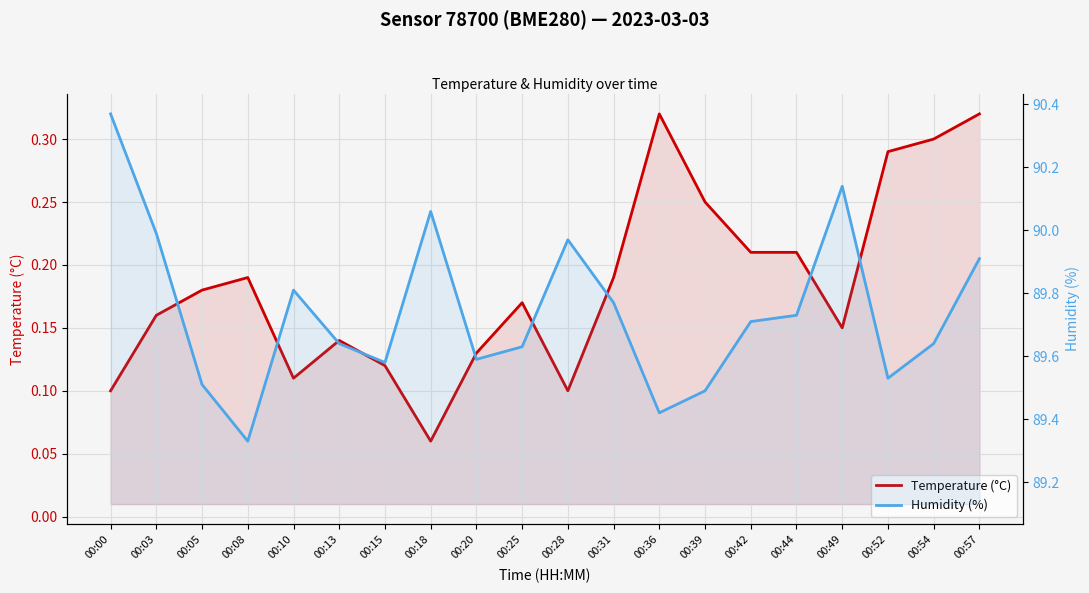

How many lines are shown in the chart?

2